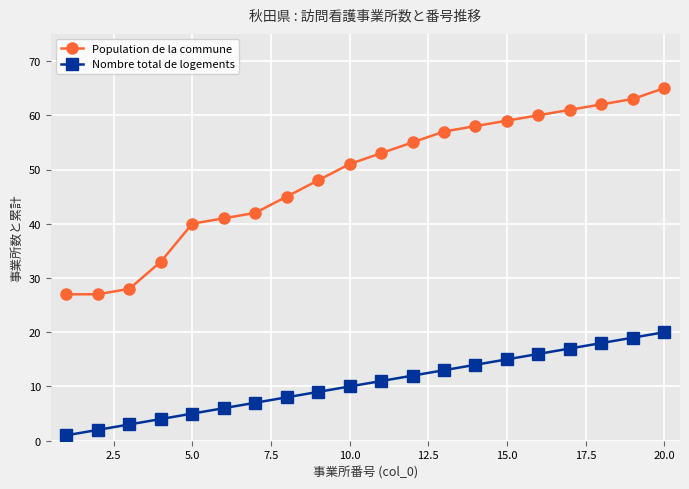

Which series has the widest spread of values?

Population de la commune